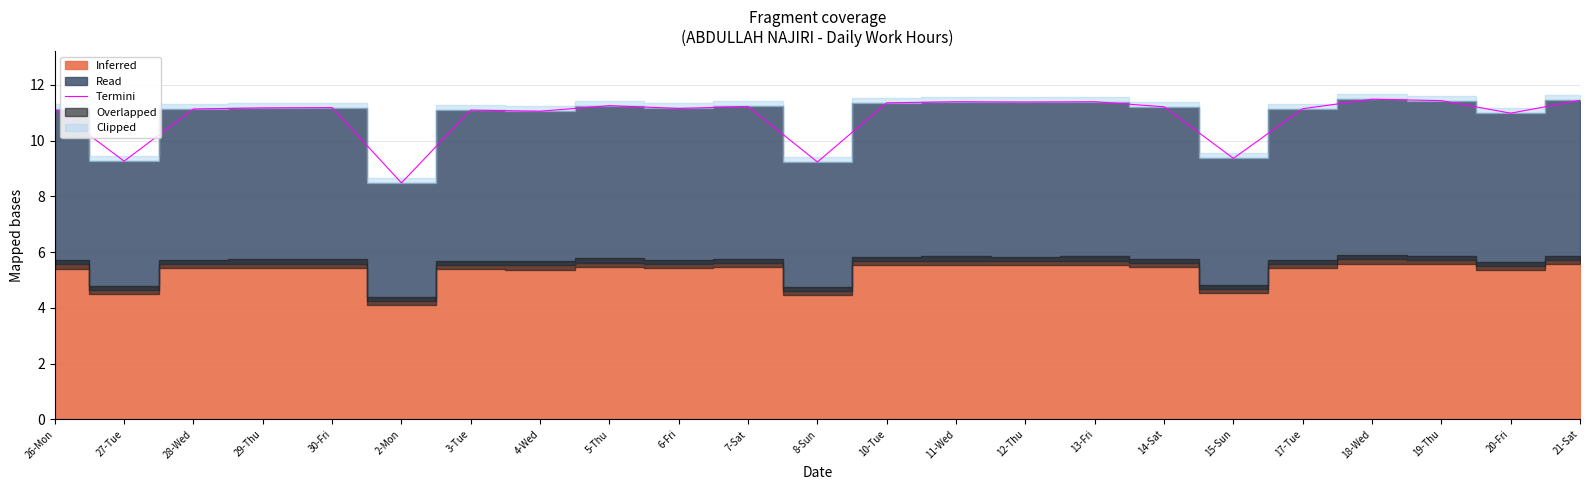

How many lines are shown in the chart?

1